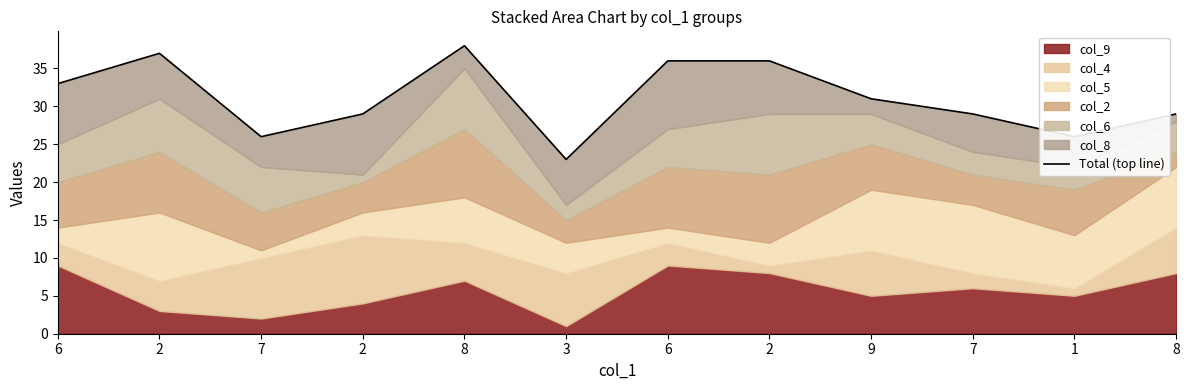

What is the difference between the second highest and minimum values?

14